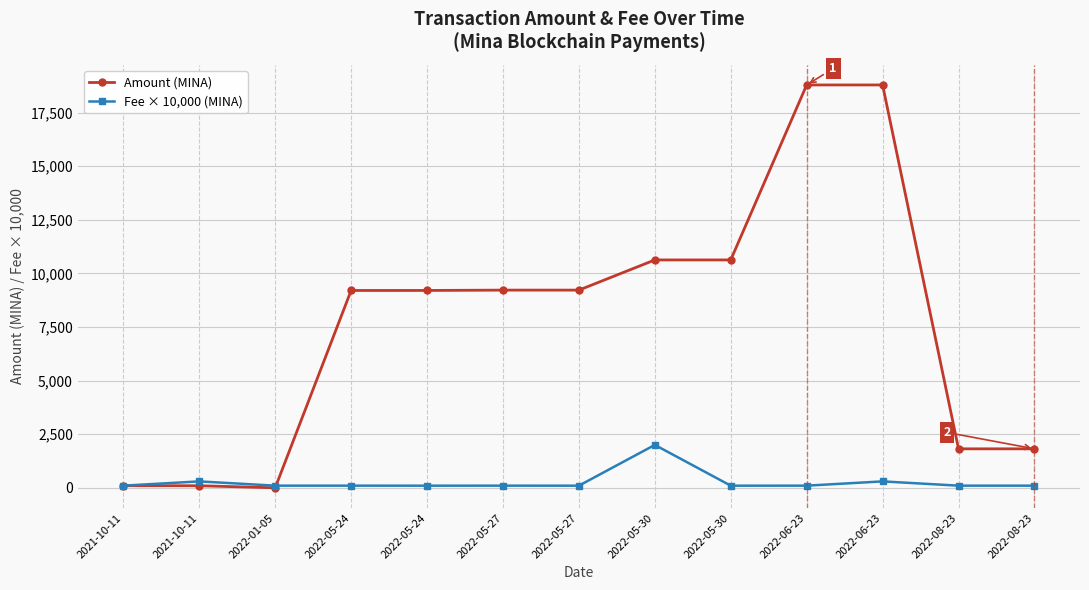

How many values in the Fee × 10,000 (MINA) series are below 101?

3